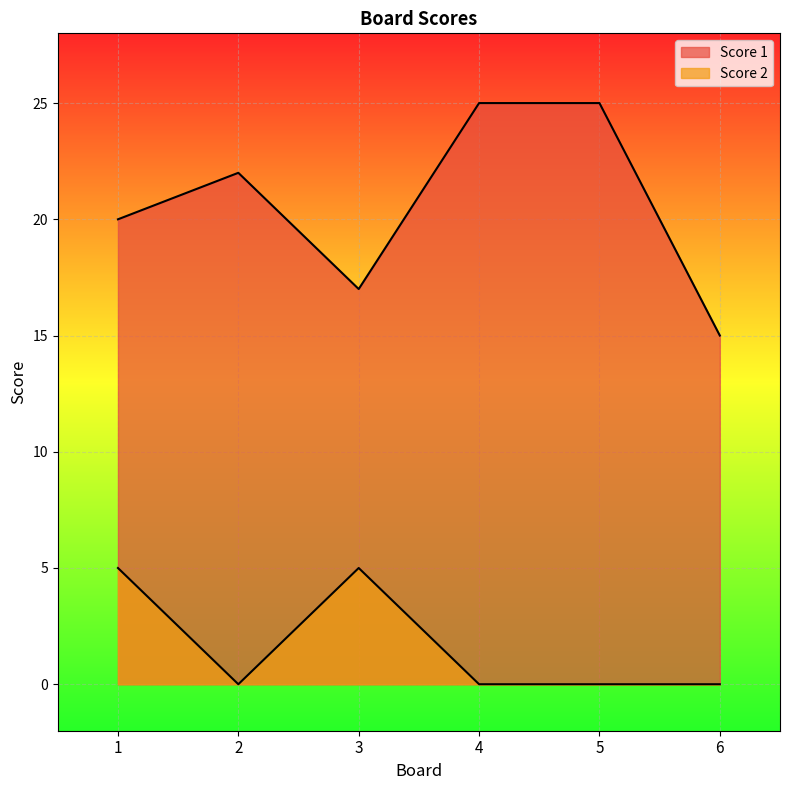

What is the difference between the maximum and second lowest values in the Score 1 series?

8